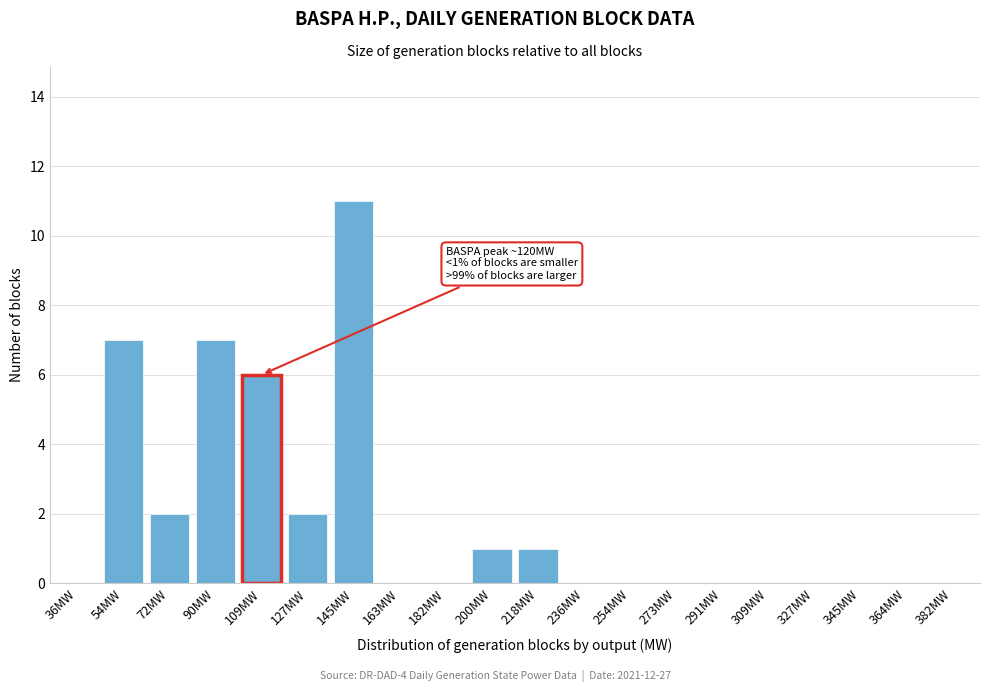

Reading left to right, list all the values displayed in this chart.

36MW=0	54MW=7	72MW=2	90MW=7	109MW=6	127MW=2	145MW=11	163MW=0	182MW=0	200MW=1	218MW=1	236MW=0	254MW=0	273MW=0	291MW=0	309MW=0	327MW=0	345MW=0	364MW=0	382MW=0